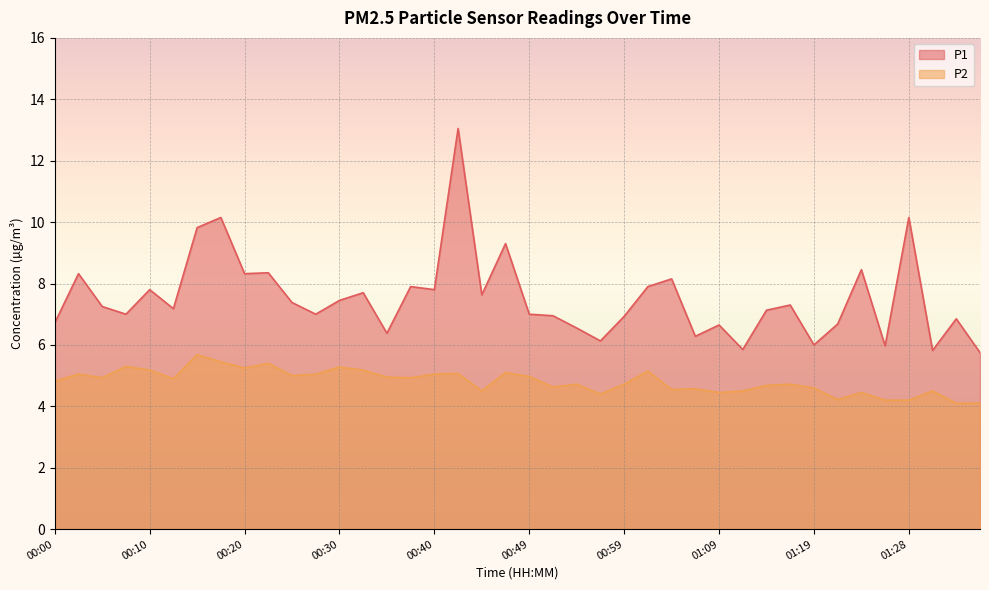

Does the chart display data point markers on the line(s)?

No